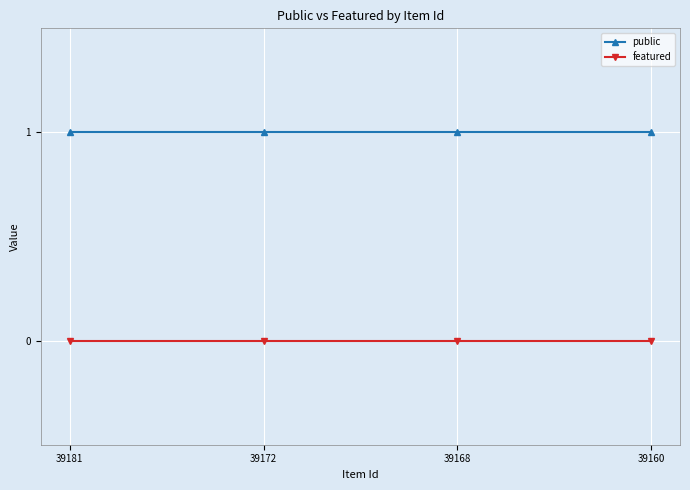

True or false: featured and public cross at least once.

False